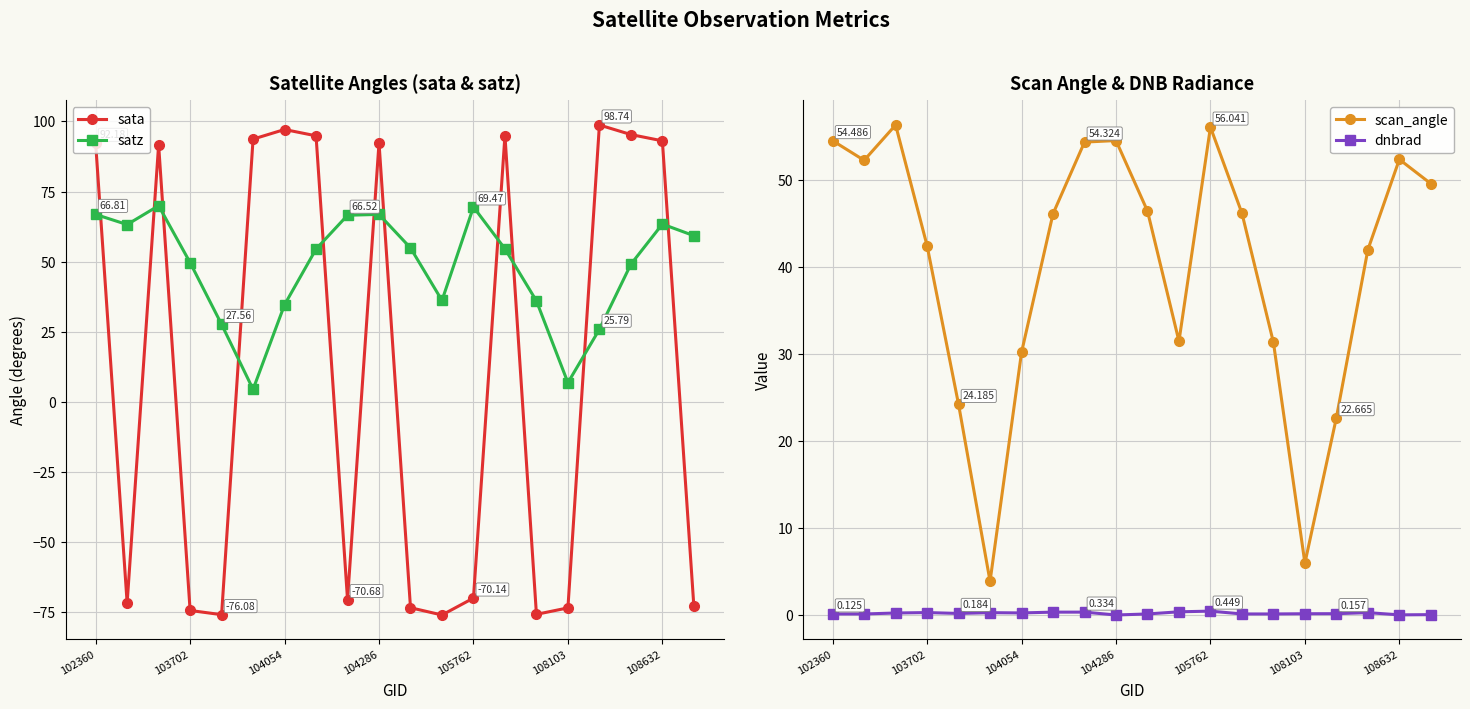

Does the chart have visible grid lines?

Yes